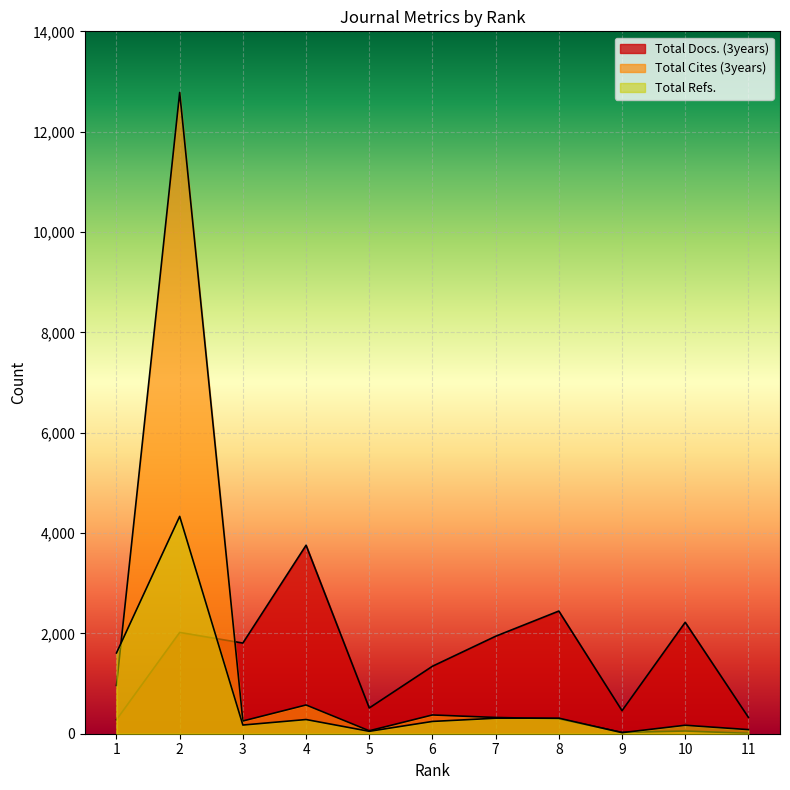

Reading left to right, what are all the values shown in this chart?

Total Docs. (3years): 279	2019	1807	3757	513	1345	1943	2445	459	2221	326
Total Cites (3years): 962	12782	254	573	59	374	324	298	26	54	8
Total Refs.: 1610	4332	173	283	48	245	309	310	21	169	82